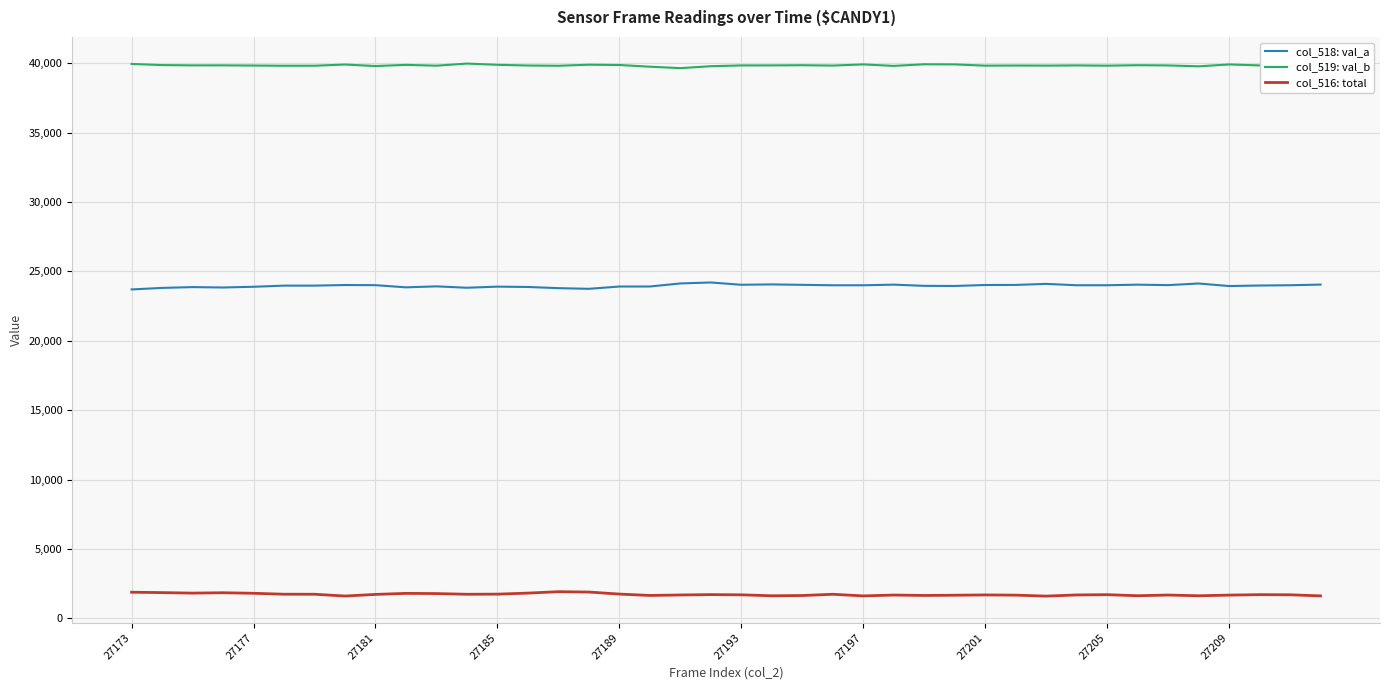

True or false: col_516: total and col_519: val_b intersect in this chart.

False